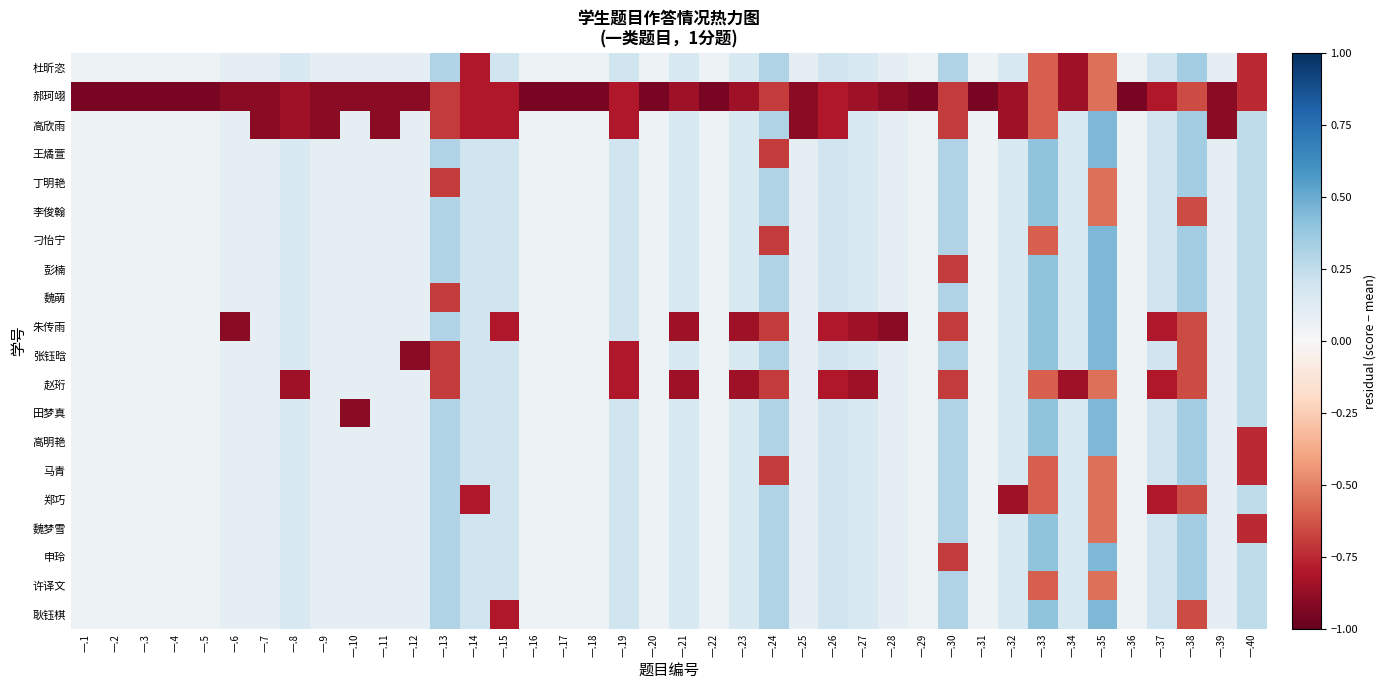

Which series has the largest range (max minus min)?

高欣雨